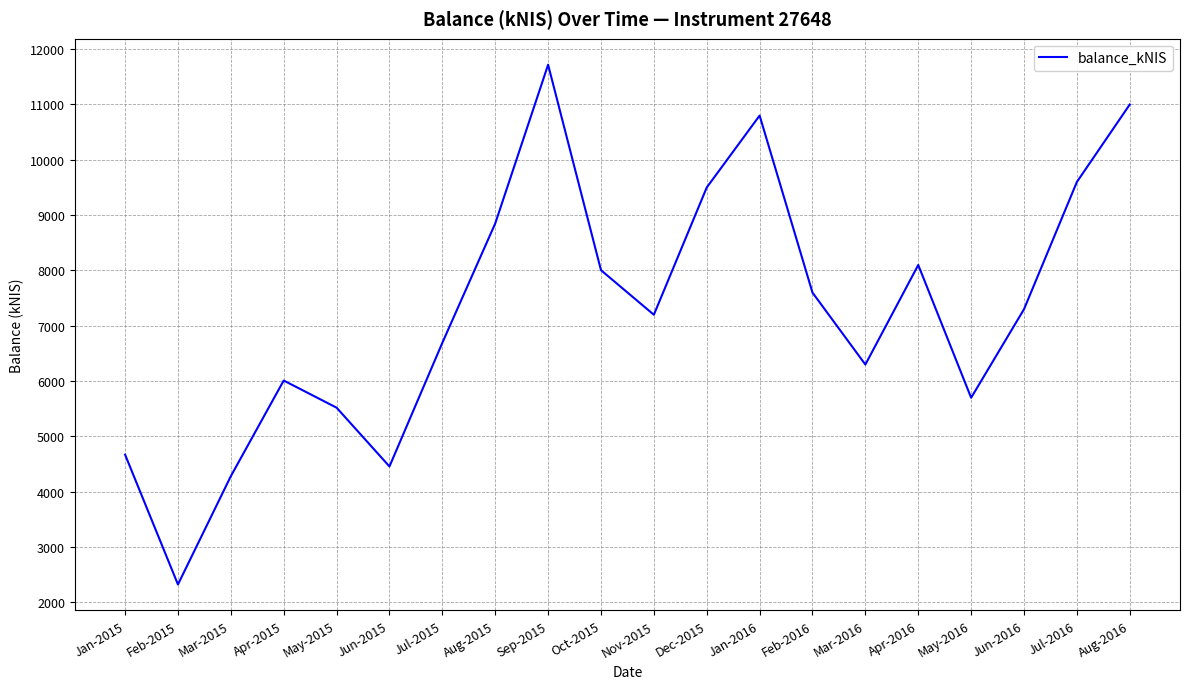

Does the chart display data point markers on the line(s)?

No